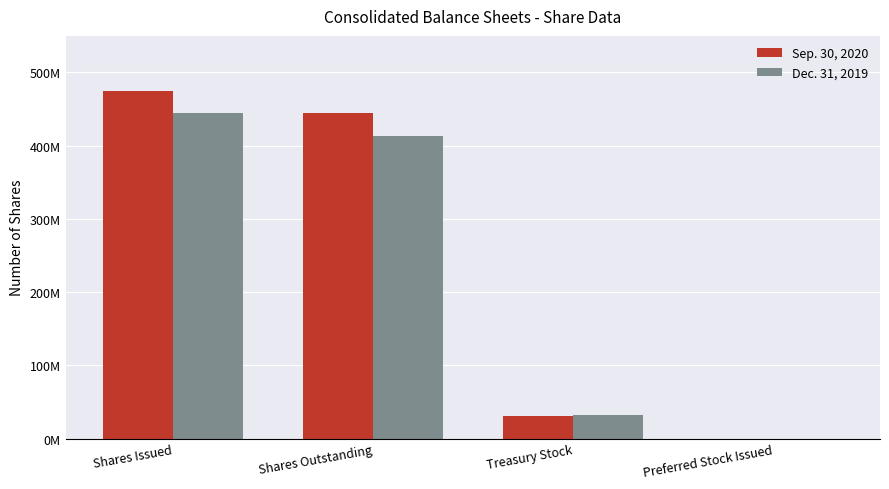

What are all the series names shown in the legend?

Sep. 30, 2020, Dec. 31, 2019